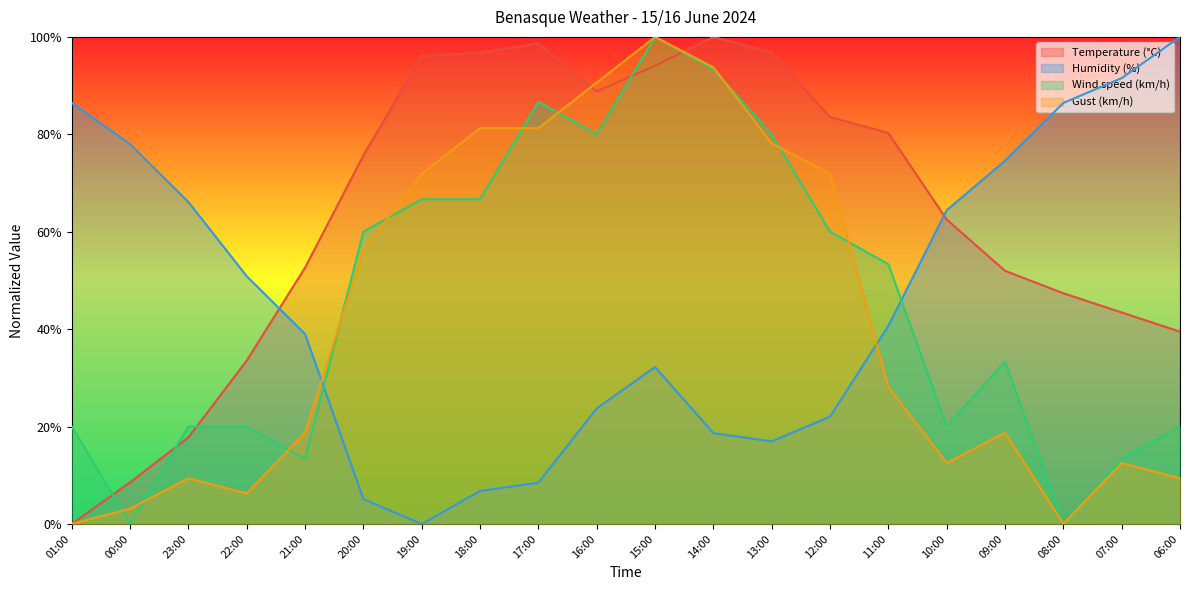

Reading left to right, transcribe all the data shown in this chart.

Temperature (°C): 01:00=0.0	00:00=8.6	23:00=17.8	22:00=33.6	21:00=52.6	20:00=75.7	19:00=96.1	18:00=96.7	17:00=98.7	16:00=88.8	15:00=94.1	14:00=100.0	13:00=96.7	12:00=83.6	11:00=80.3	10:00=62.5	09:00=52.0	08:00=47.4	07:00=43.4	06:00=39.5
Humidity (%): 01:00=86.4	00:00=78.0	23:00=66.1	22:00=50.8	21:00=39.0	20:00=5.1	19:00=0.0	18:00=6.8	17:00=8.5	16:00=23.7	15:00=32.2	14:00=18.6	13:00=16.9	12:00=22.0	11:00=40.7	10:00=64.4	09:00=74.6	08:00=86.4	07:00=91.5	06:00=100.0
Wind speed (km/h): 01:00=20.0	00:00=0.0	23:00=20.0	22:00=20.0	21:00=13.3	20:00=60.0	19:00=66.7	18:00=66.7	17:00=86.7	16:00=80.0	15:00=100.0	14:00=93.3	13:00=80.0	12:00=60.0	11:00=53.3	10:00=20.0	09:00=33.3	08:00=0.0	07:00=13.3	06:00=20.0
Gust (km/h): 01:00=0.0	00:00=3.1	23:00=9.4	22:00=6.2	21:00=18.8	20:00=56.2	19:00=71.9	18:00=81.2	17:00=81.2	16:00=90.6	15:00=100.0	14:00=93.8	13:00=78.1	12:00=71.9	11:00=28.1	10:00=12.5	09:00=18.8	08:00=0.0	07:00=12.5	06:00=9.4